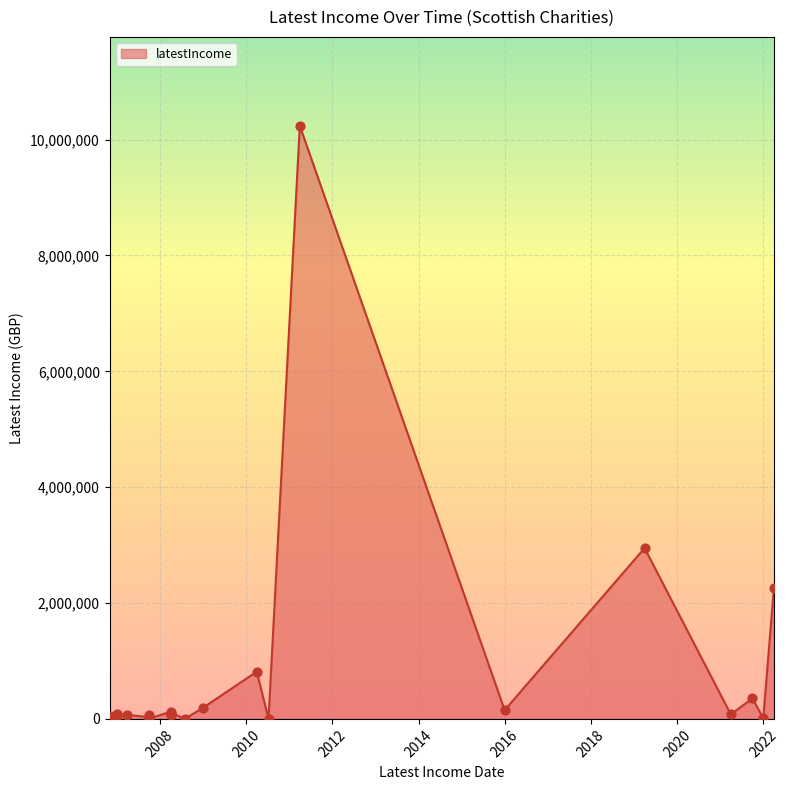

Between 2021-03-31 and 2015-12-31, which is larger?

2015-12-31